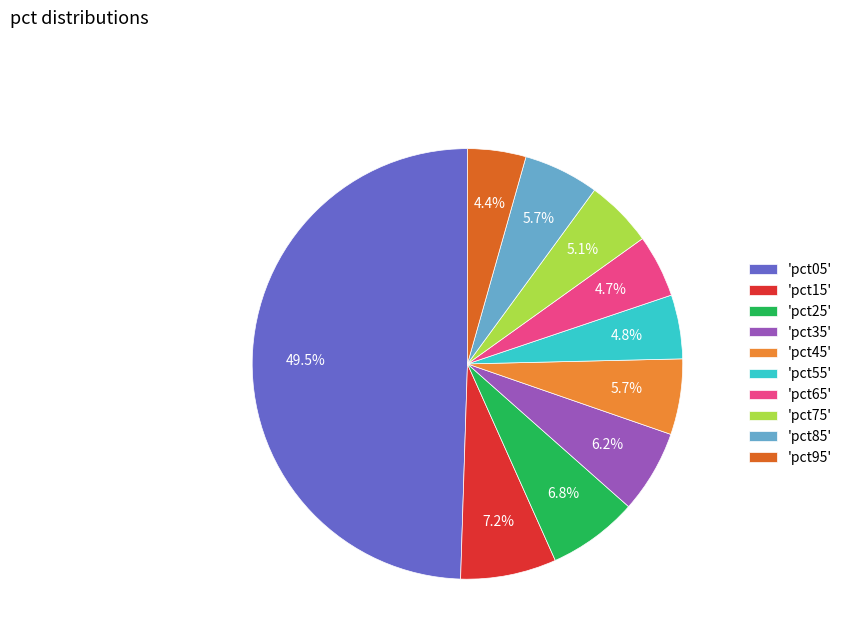

How many segments does this pie chart have?

10